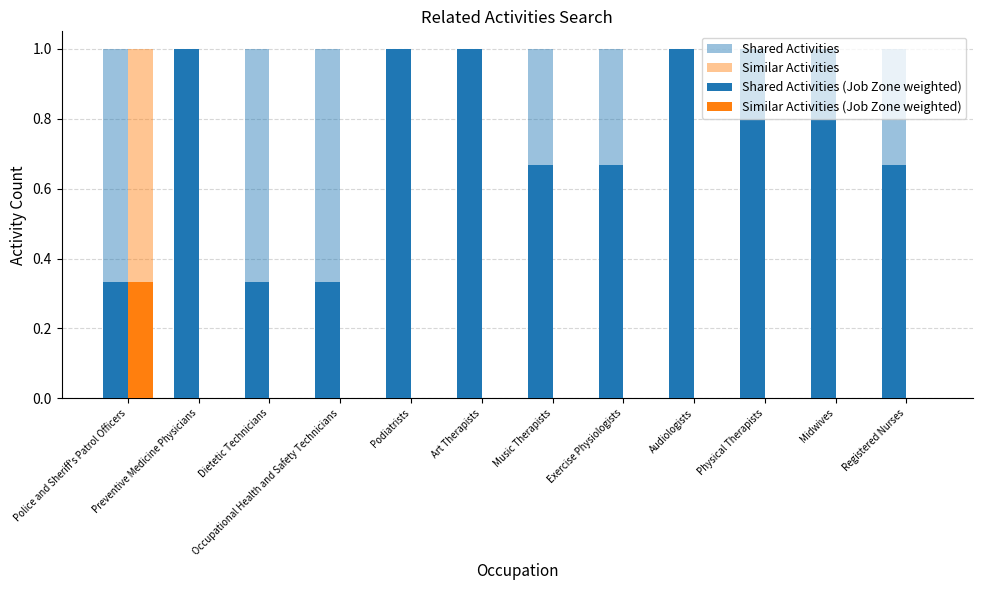

What is the difference between the maximum and second lowest values in the Similar Activities series?

1.0